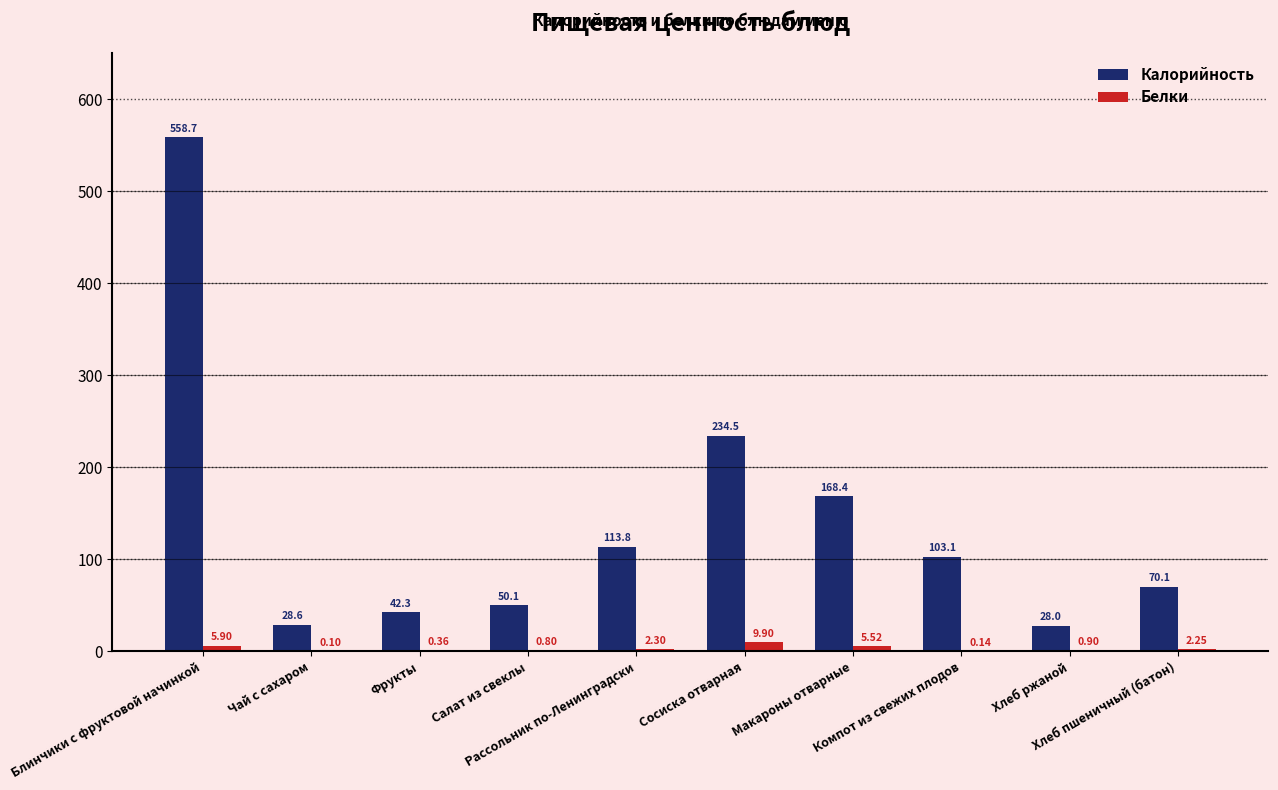

Between Фрукты and Компот из свежих плодов, which series saw the biggest shift?

Калорийность